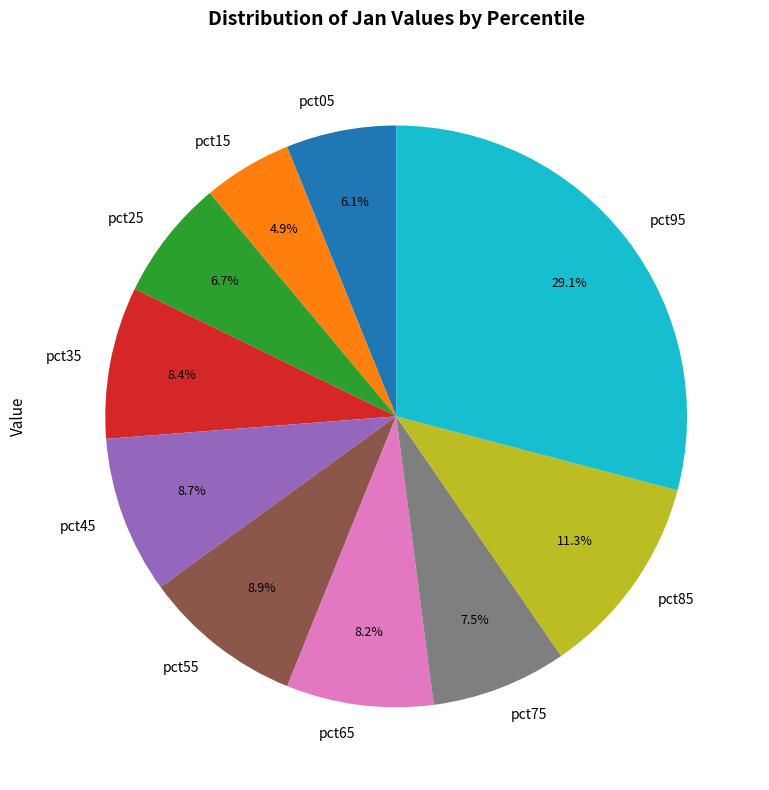

What percentage is NOT represented by pct15?

95.1%